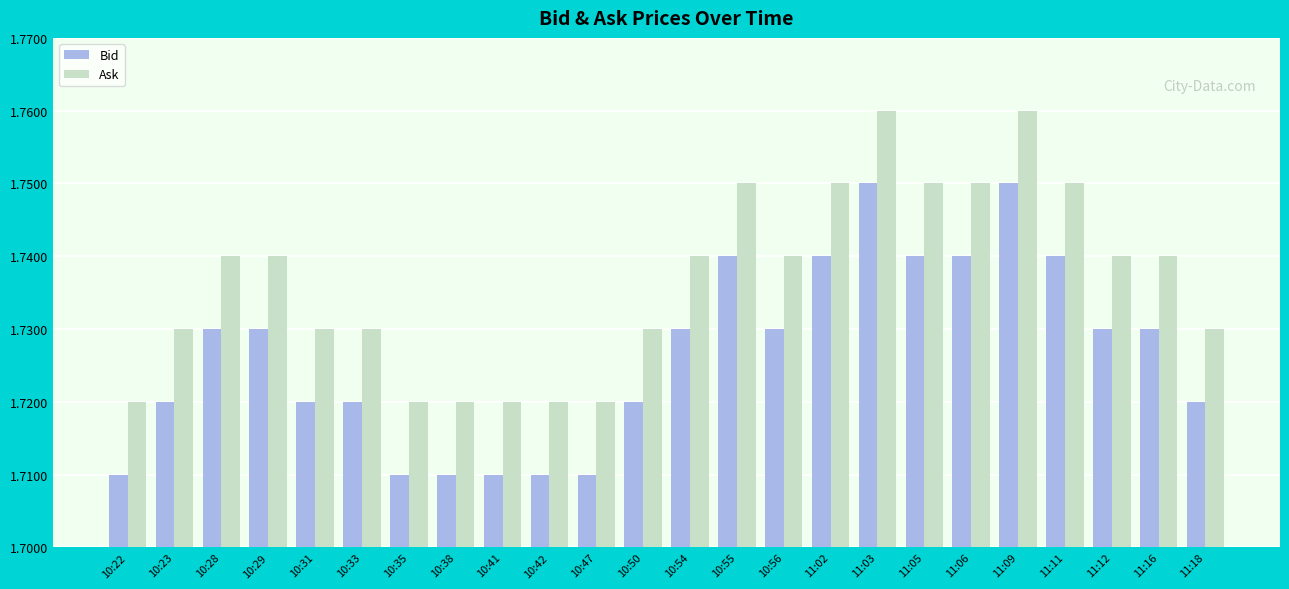

How many Ask values are between 1 and 2?

24